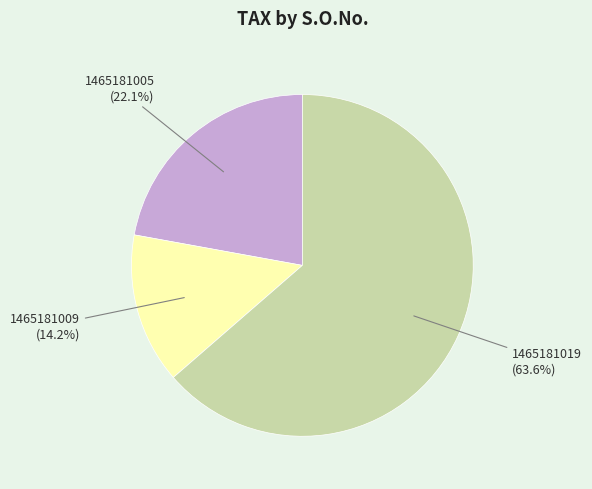

Does any single category account for the majority?

Yes